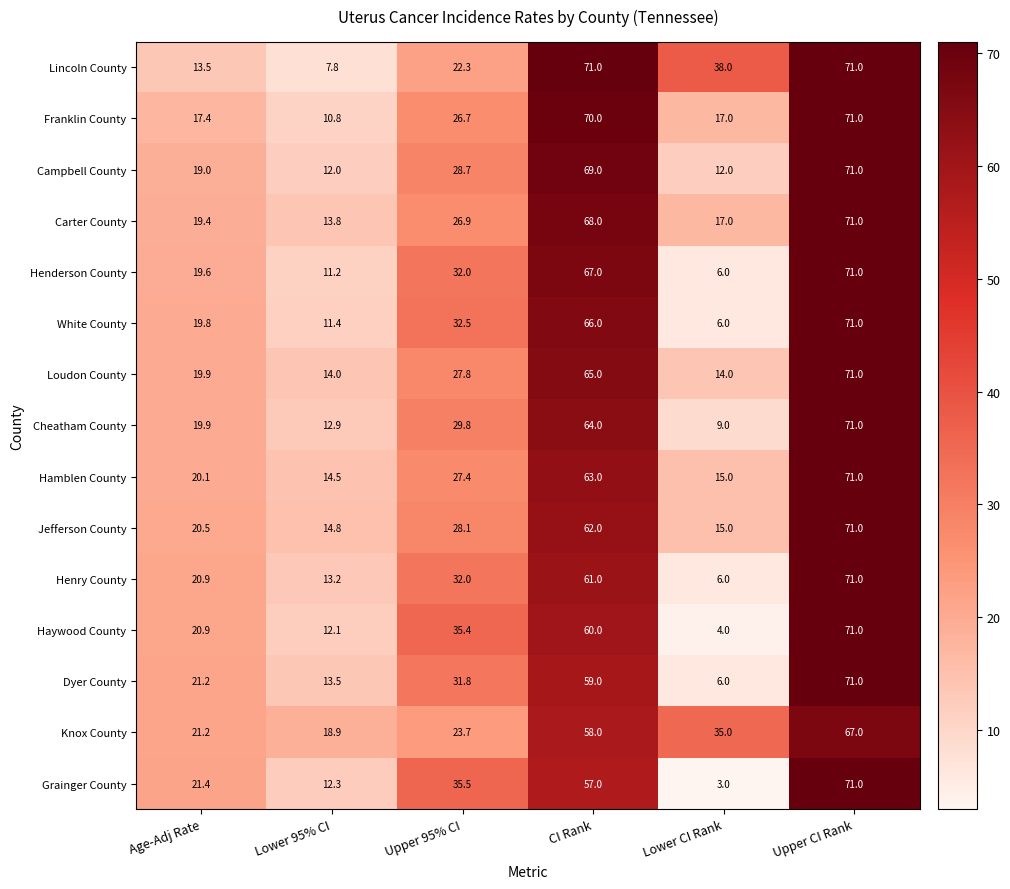

Rank the series at CI Rank from highest to lowest value.

Lincoln County, Franklin County, Campbell County, Carter County, Henderson County, White County, Loudon County, Cheatham County, Hamblen County, Jefferson County, Henry County, Haywood County, Dyer County, Knox County, Grainger County